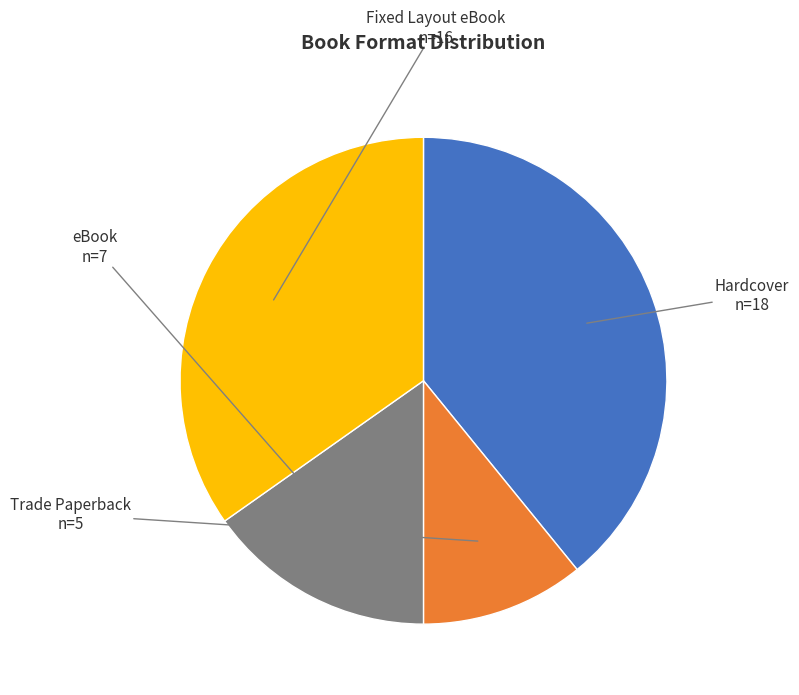

Is it true that Fixed Layout eBook is 35% of the pie?

True